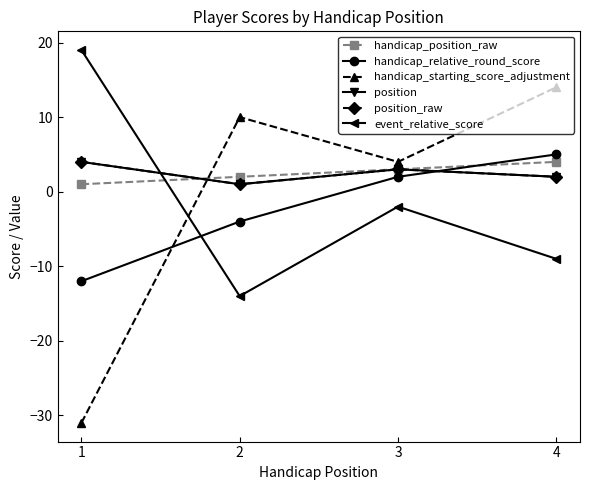

Does the chart have visible grid lines?

No